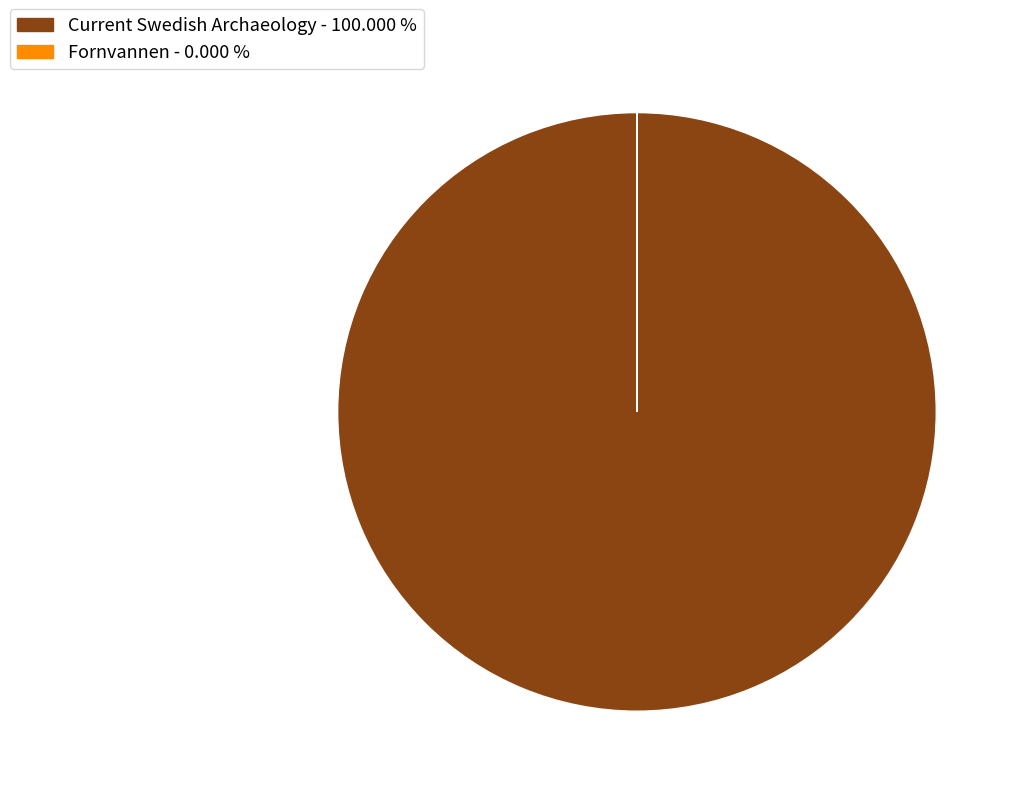

What is the majority slice?

Current Swedish Archaeology